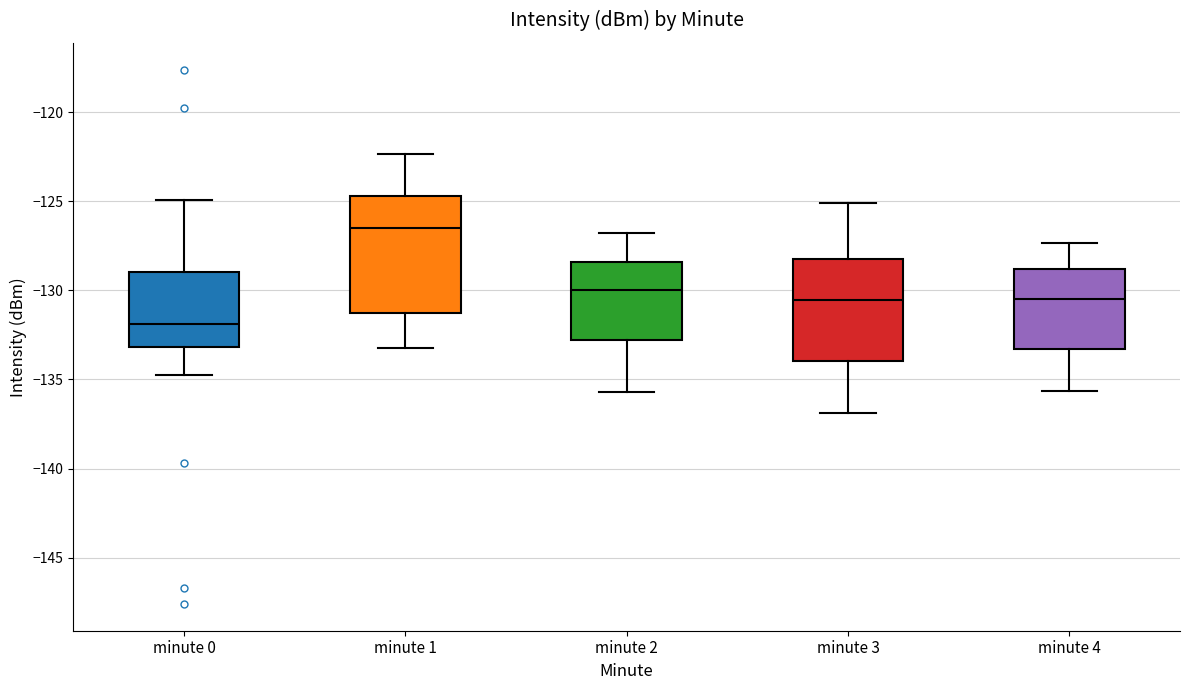

Which box's median line is the lowest?

minute 0